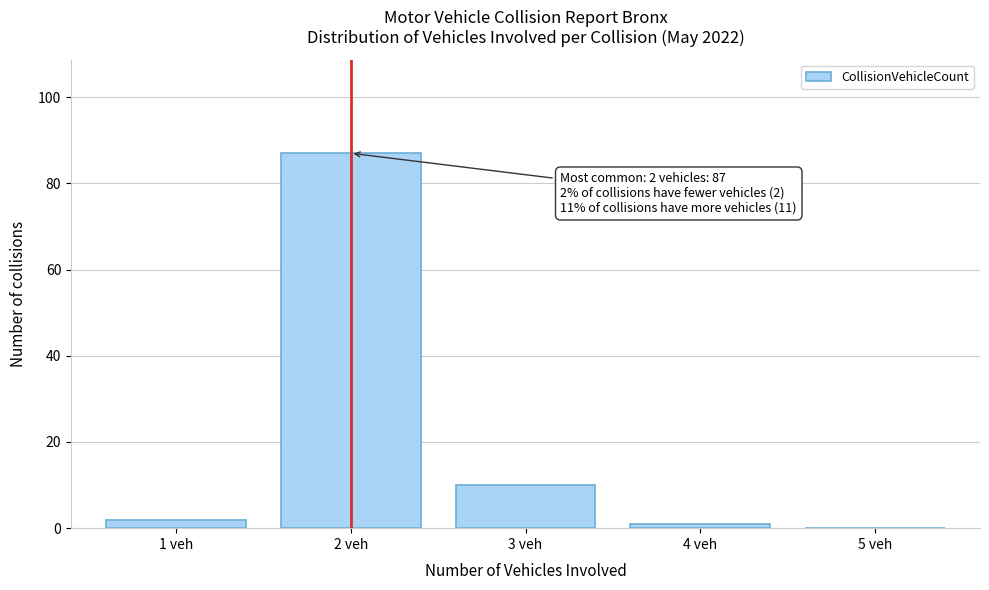

Reading left to right, extract all data points from this chart.

1 veh=2	2 veh=87	3 veh=10	4 veh=1	5 veh=0